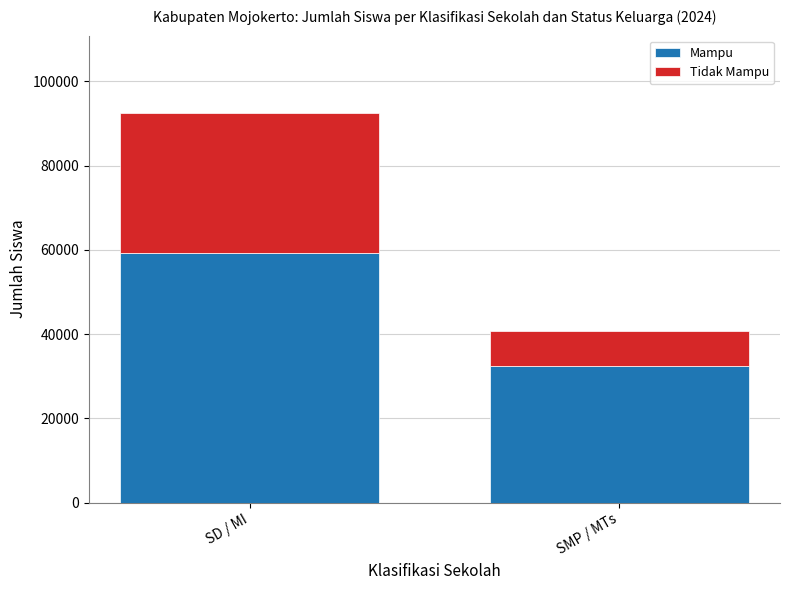

The value of Mampu at SD / MI is 102451. True or false?

False